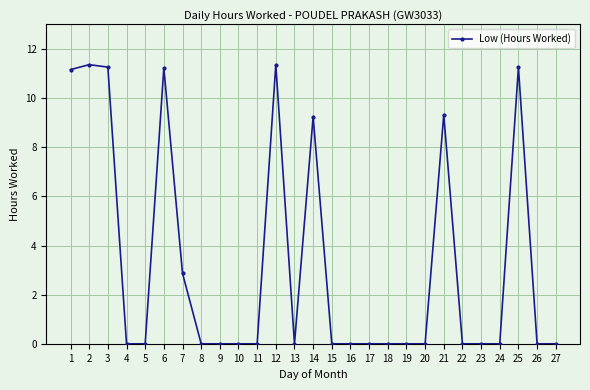

Is this an area chart (filled region under the line)?

No